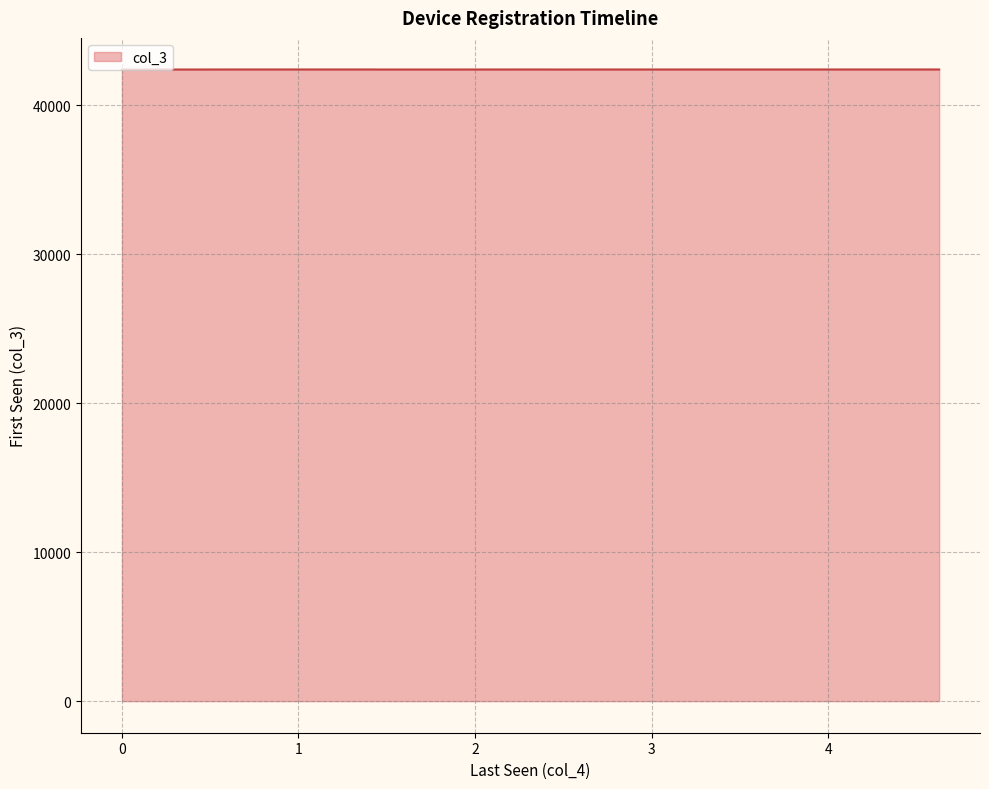

What is the maximum value shown in the chart?

42397.9